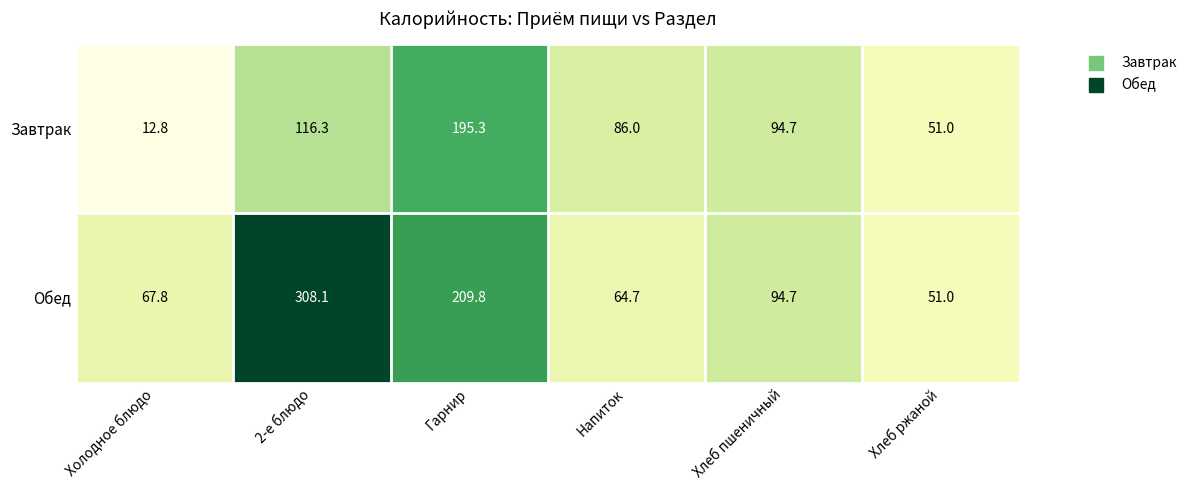

Reading left to right, list all the values displayed in this chart.

Завтрак: Холодное блюдо=12.8	2-е блюдо=116.3	Гарнир=195.3	Напиток=86.0	Хлеб пшеничный=94.7	Хлеб ржаной=51.0
Обед: Холодное блюдо=67.8	2-е блюдо=308.1	Гарнир=209.8	Напиток=64.7	Хлеб пшеничный=94.7	Хлеб ржаной=51.0